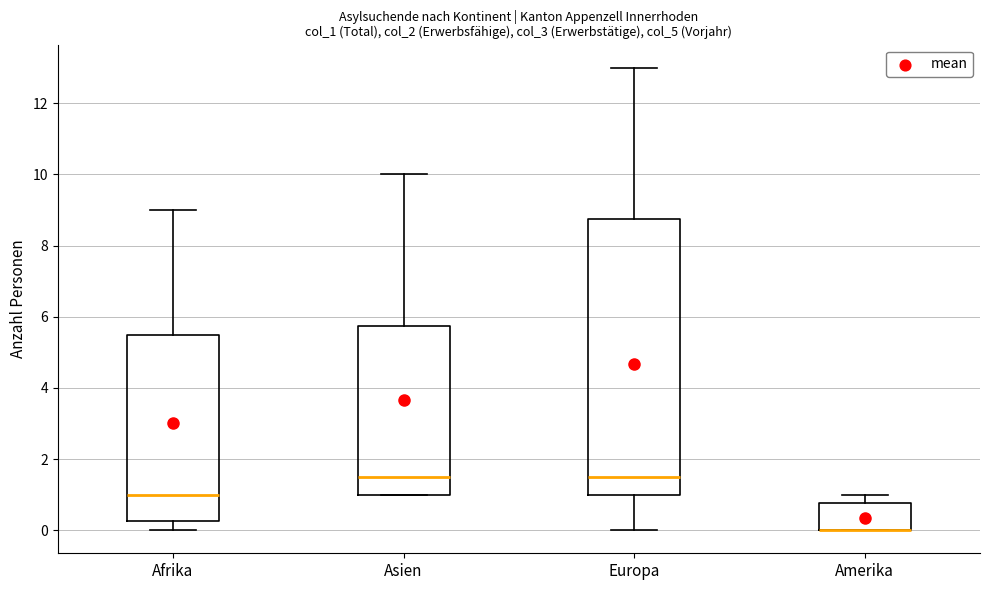

Reading left to right, transcribe this box plot: for each box, give where its median line is, the range the box spans, and where its two whiskers end, as read against the y-axis. The values are not printed on the chart, so give them approximately, as read against the axis.

Afrika: median 1.0, box 0.2 to 5.6, whiskers 0.0 to 9.0
Asien: median 1.6, box 1.0 to 5.8, whiskers 1.0 to 10.0
Europa: median 1.6, box 1.0 to 8.8, whiskers 0.0 to 13.0
Amerika: median 0.0 (drawn on the box's lower edge), box 0.0 to 0.8, whiskers 0.0 to 1.0